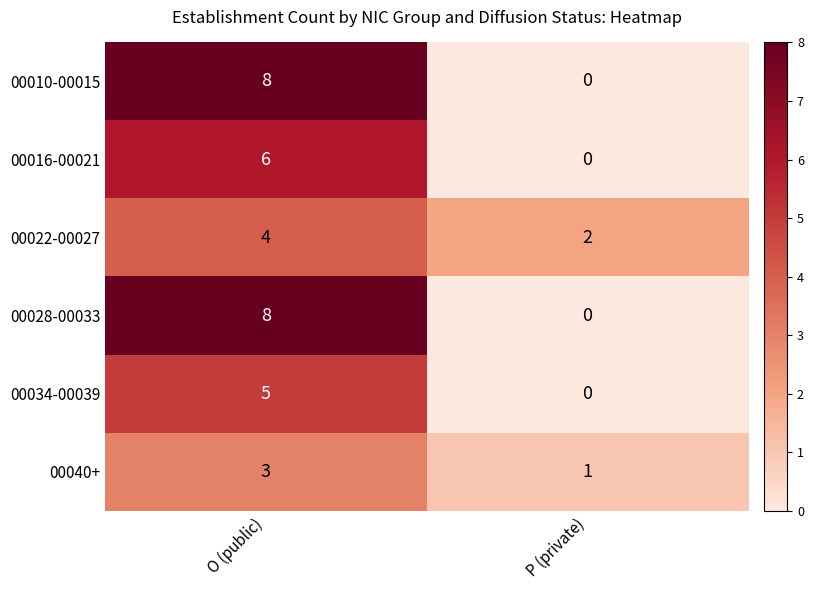

What is the average value of the 00028-00033 series?

4